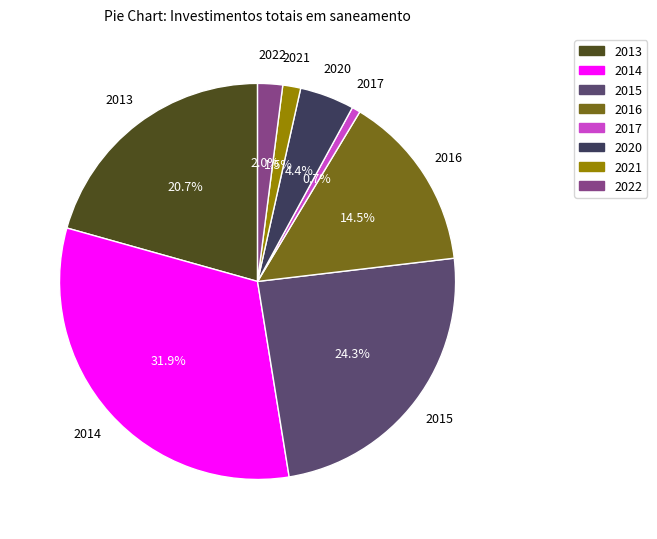

How many slices are in this pie chart?

8